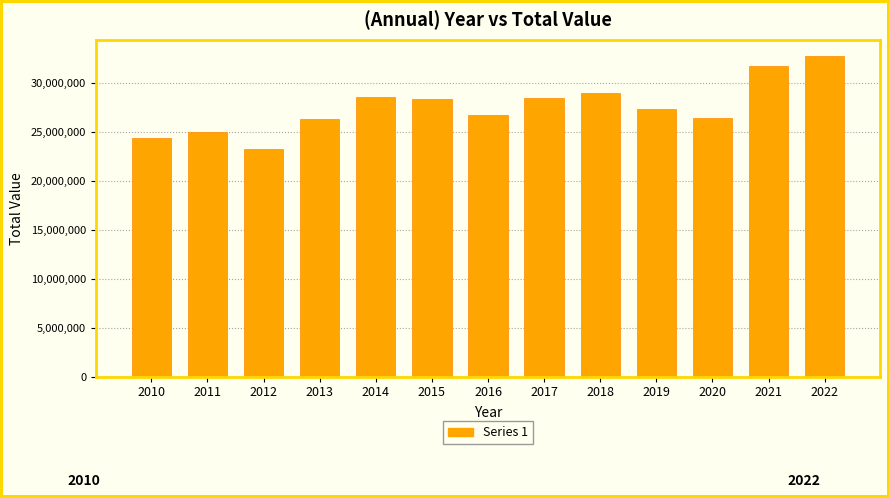

What is the value of the 10th bar from the left?

27390839